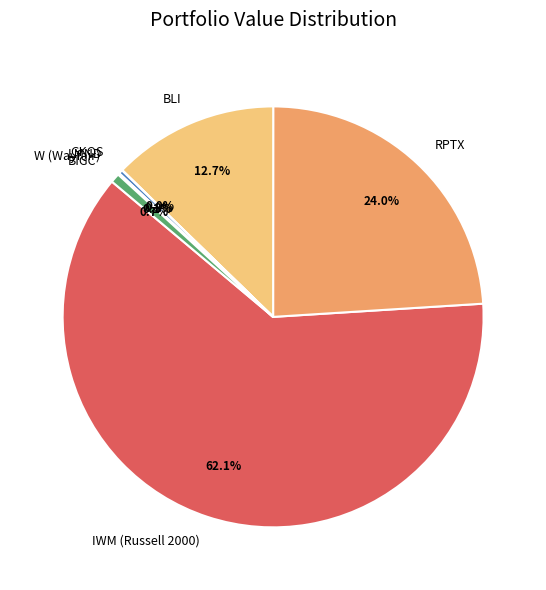

Which slice represents more than half of the pie?

IWM (Russell 2000)